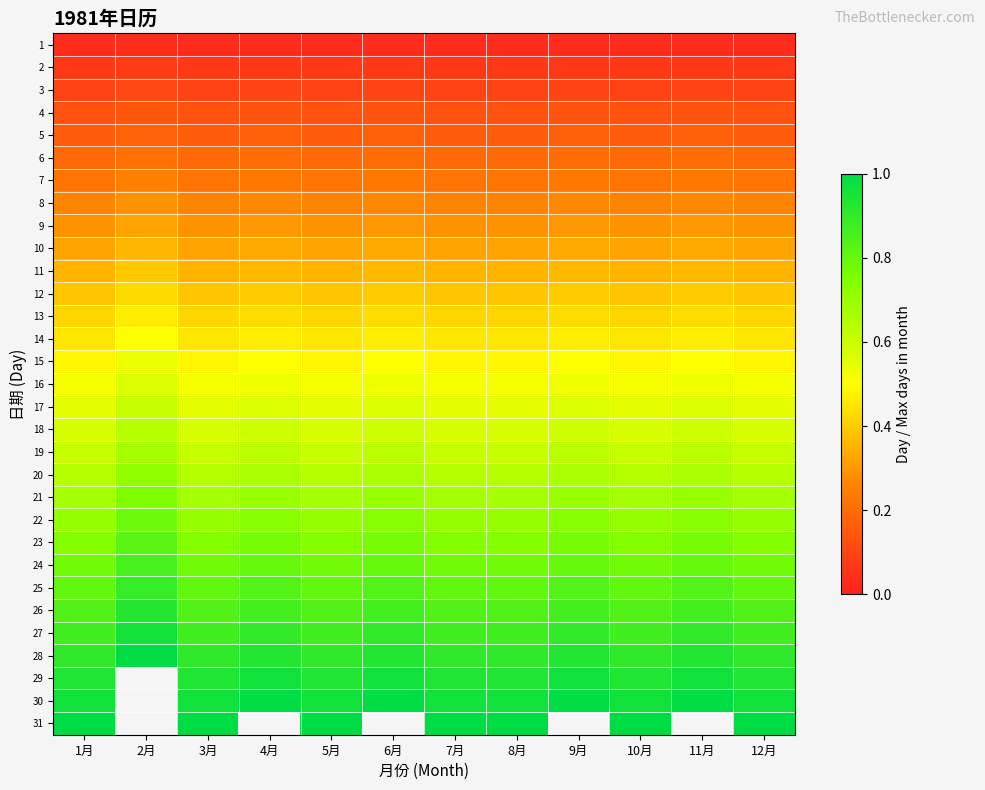

Between 2月 and 1月, which is larger?

2月